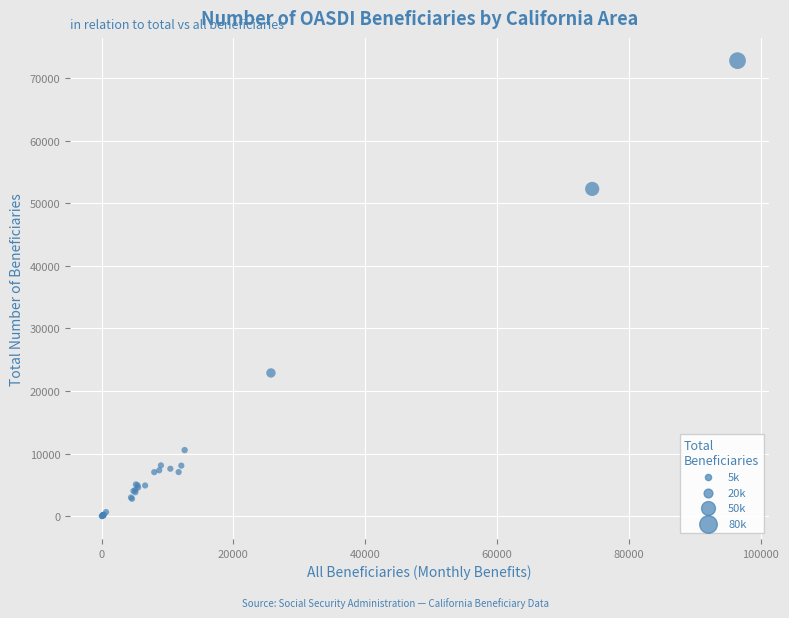

What Y value in the scatter plot is closest to 36395?

22900